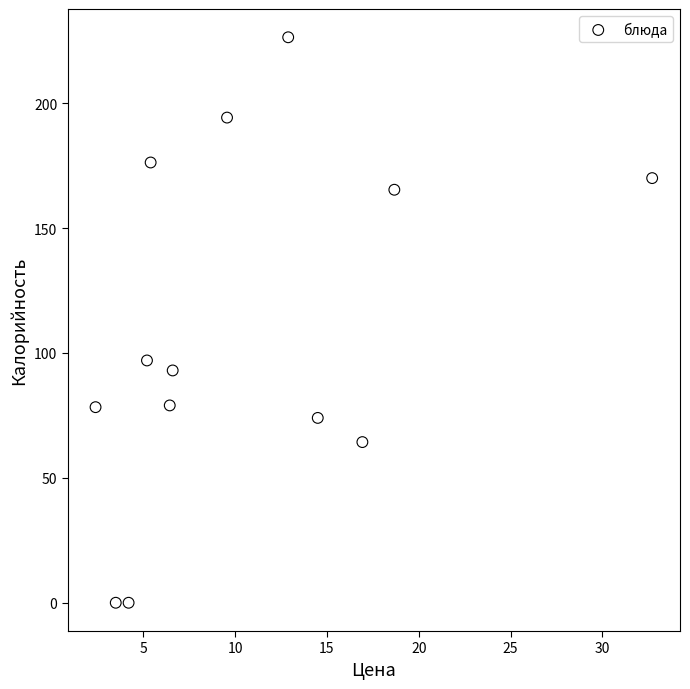

What Y value in the scatter plot is closest to 113?

97.0